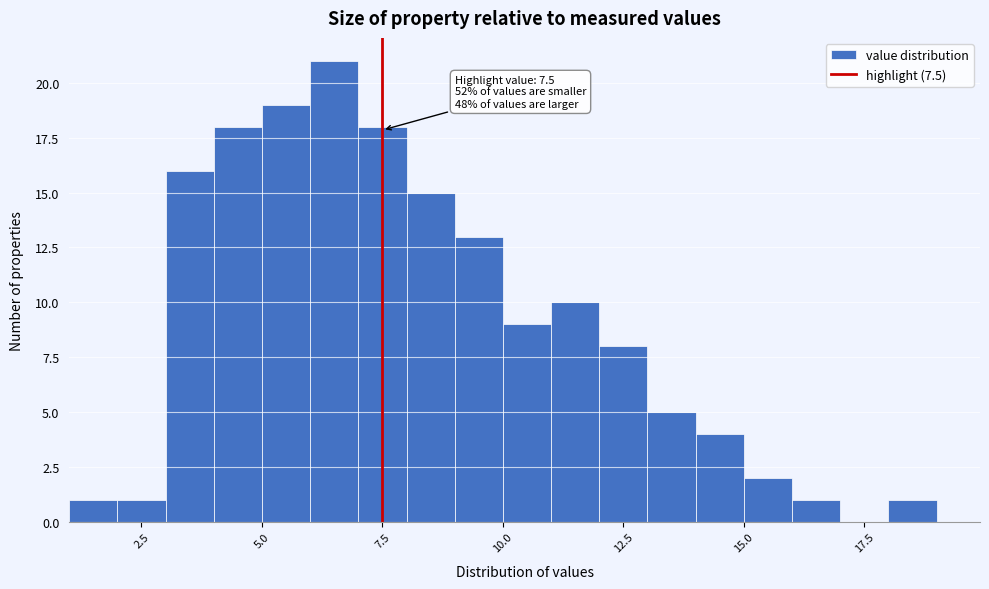

Read against the x-axis, roughly where is the centre of the tallest bar?

6.5